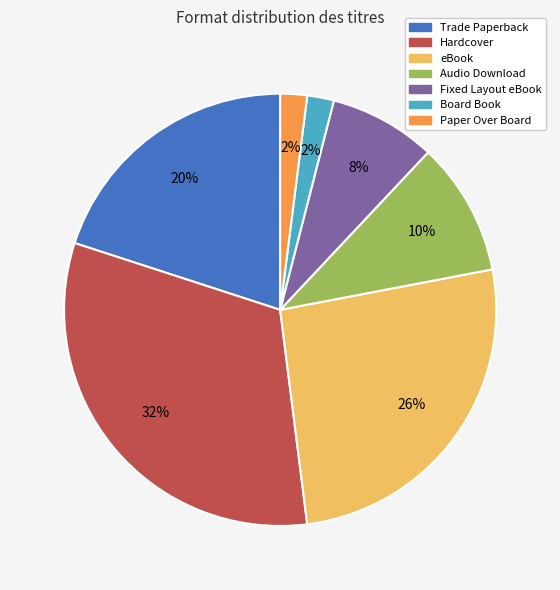

What percentage is the Trade Paperback slice, to the nearest percent?

20%